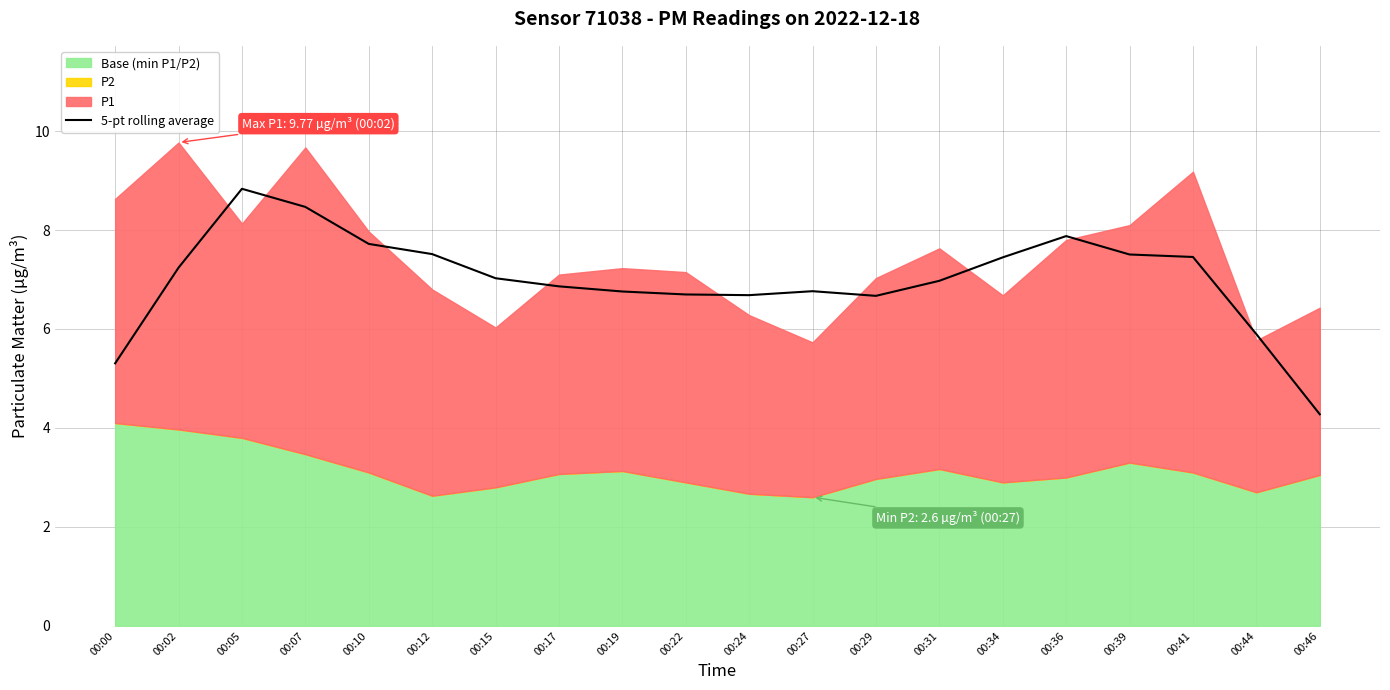

Rank the categories by value from lowest to highest.

00:46, 00:00, 00:44, 00:29, 00:24, 00:22, 00:19, 00:27, 00:17, 00:31, 00:15, 00:02, 00:34, 00:41, 00:39, 00:12, 00:10, 00:36, 00:07, 00:05